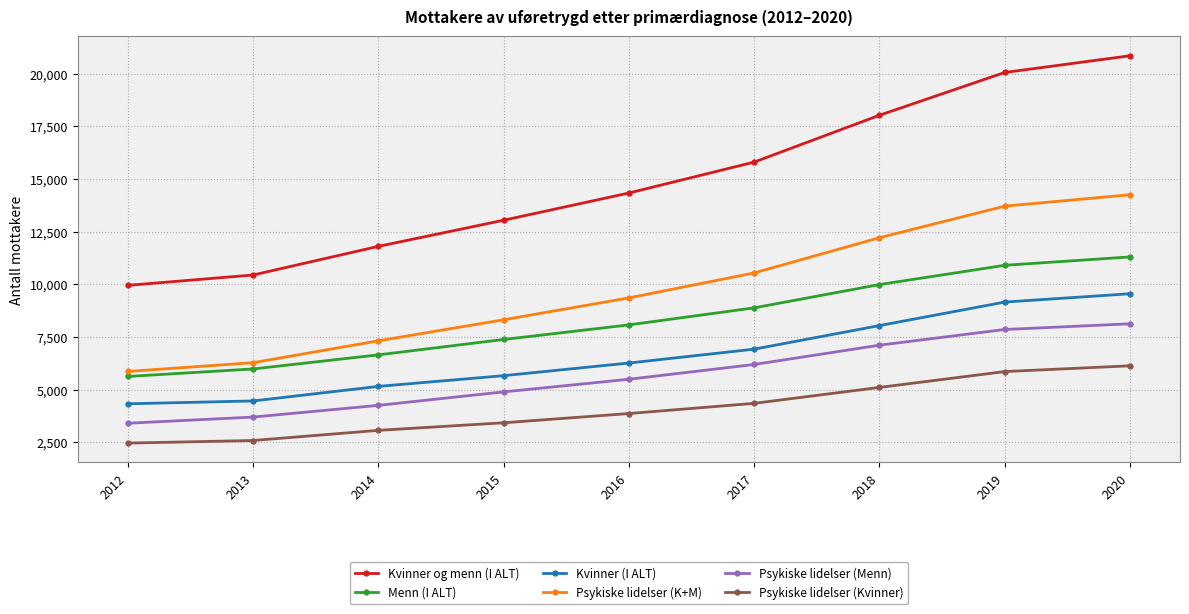

Which series has the widest spread of values?

Kvinner og menn (I ALT)